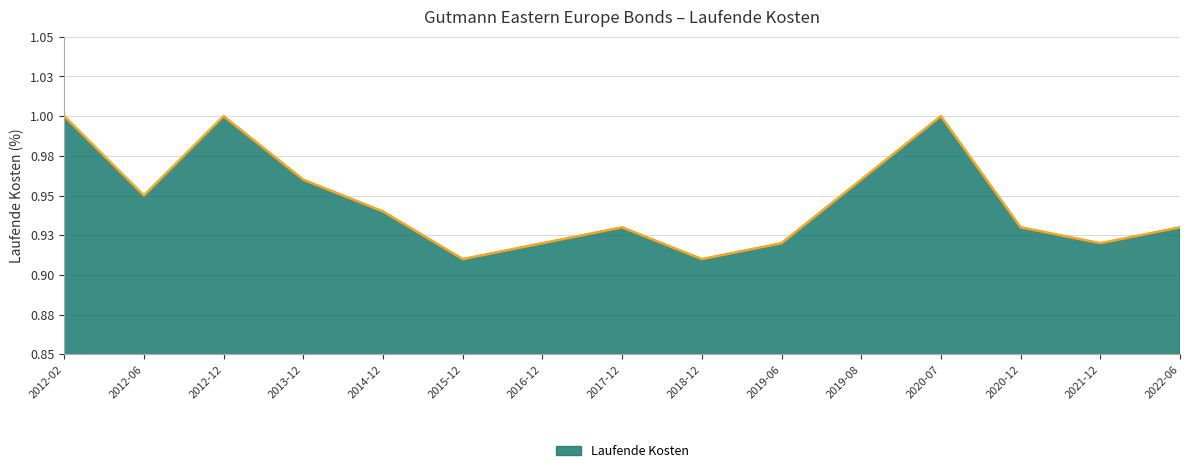

Does the chart display data point markers on the line(s)?

No